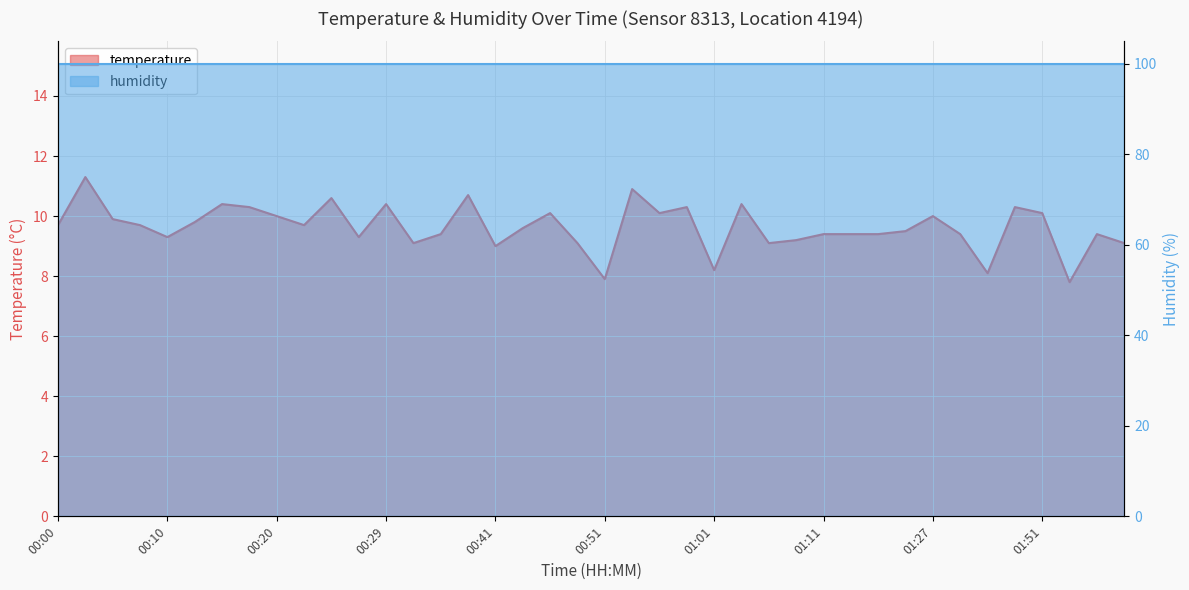

Where is the data nearest to the value 9?

00:41